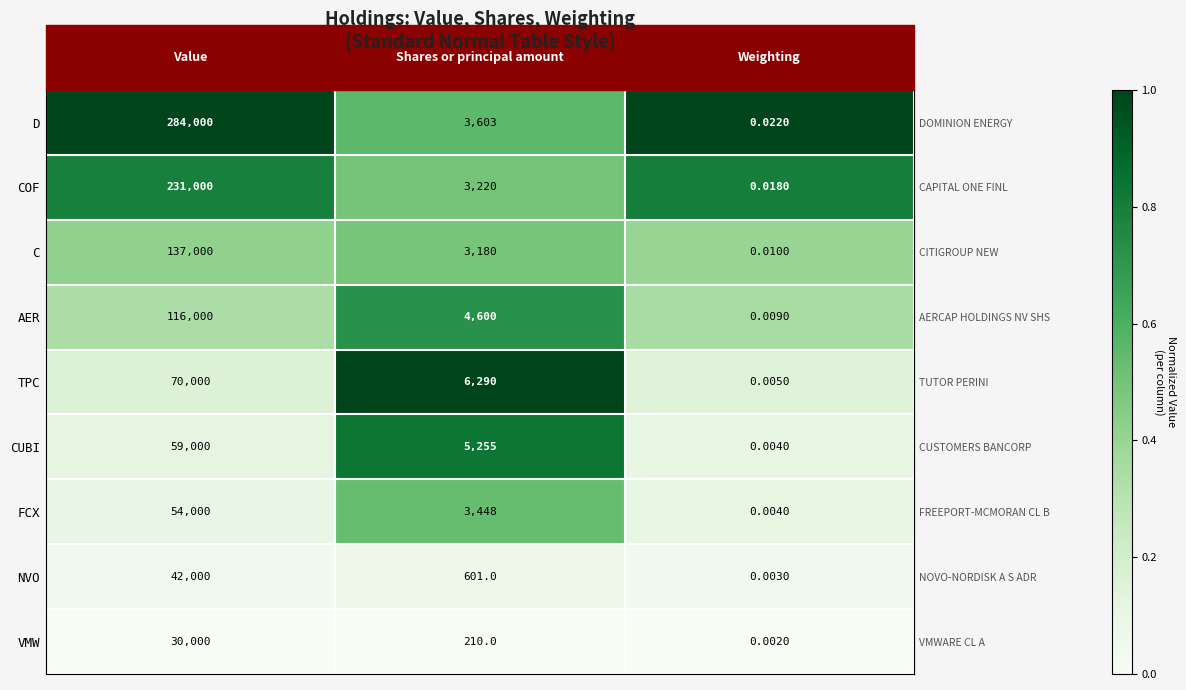

Where is TPC nearest to the value 35000?

Shares or principal amount